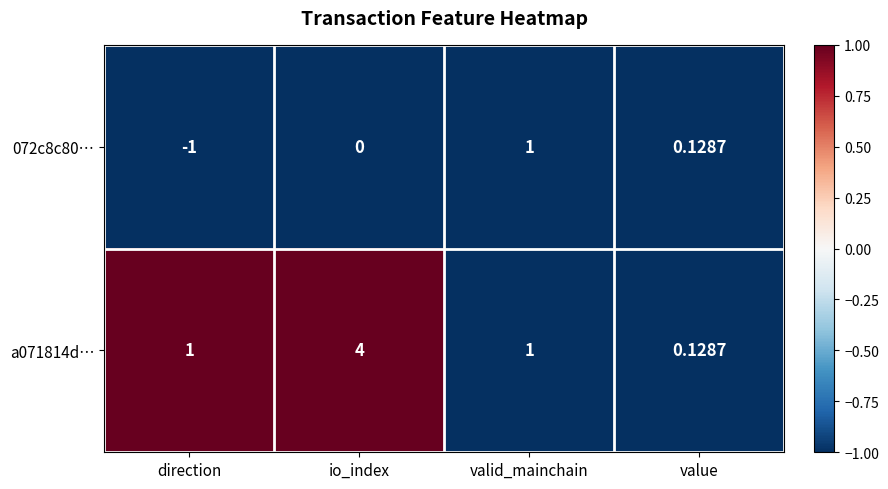

At which label does a071814d… reach its minimum?

value